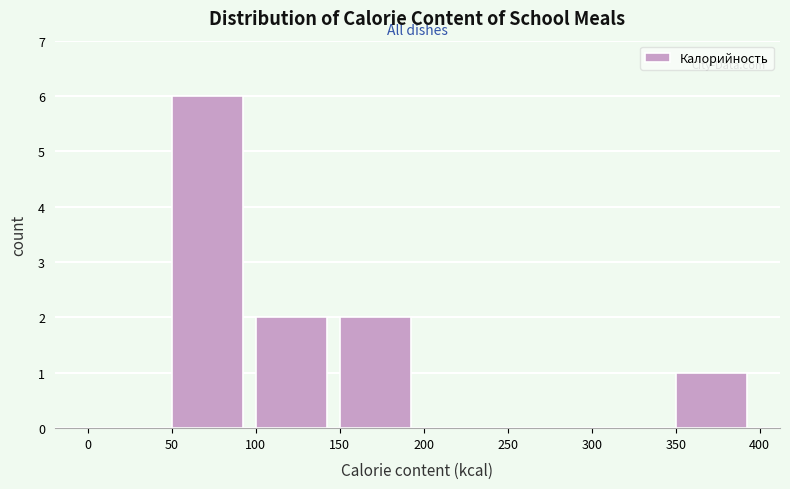

Reading left to right, transcribe this chart: for each bar, give the range it covers on the x-axis and its height. The values are not printed on the chart, so give them approximately, as read against the axis.

0 to 50: 0
50 to 100: 6
100 to 150: 2
150 to 200: 2
200 to 250: 0
250 to 300: 0
300 to 350: 0
350 to 400: 1